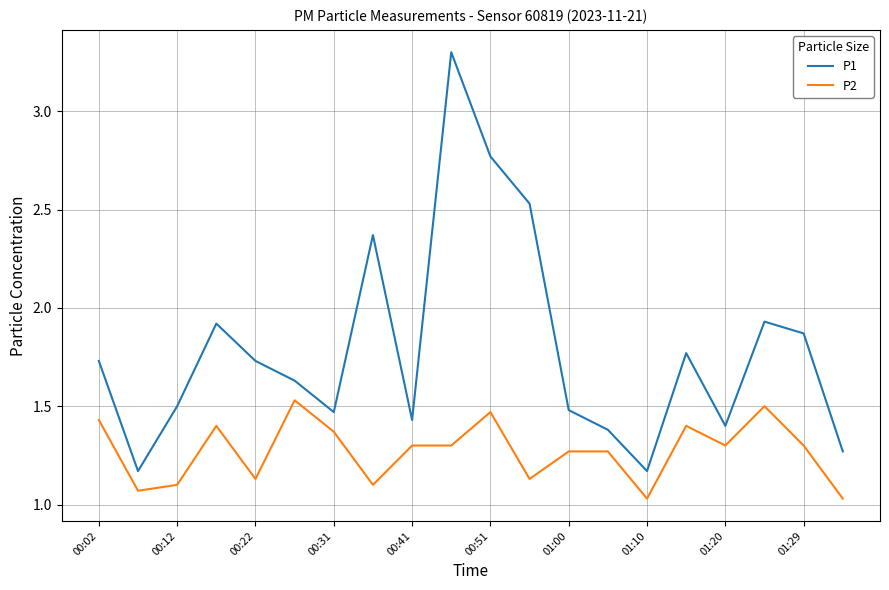

List the series in order of their overall mean, highest first.

P1, P2